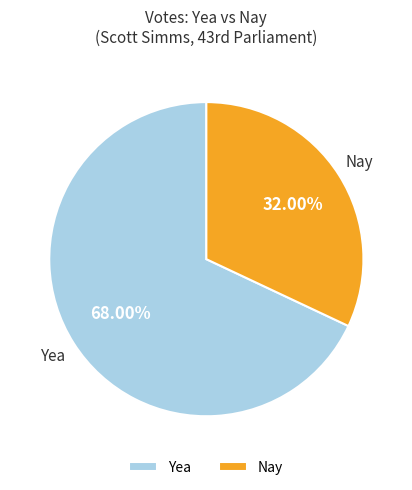

Is Nay the majority of the pie?

No